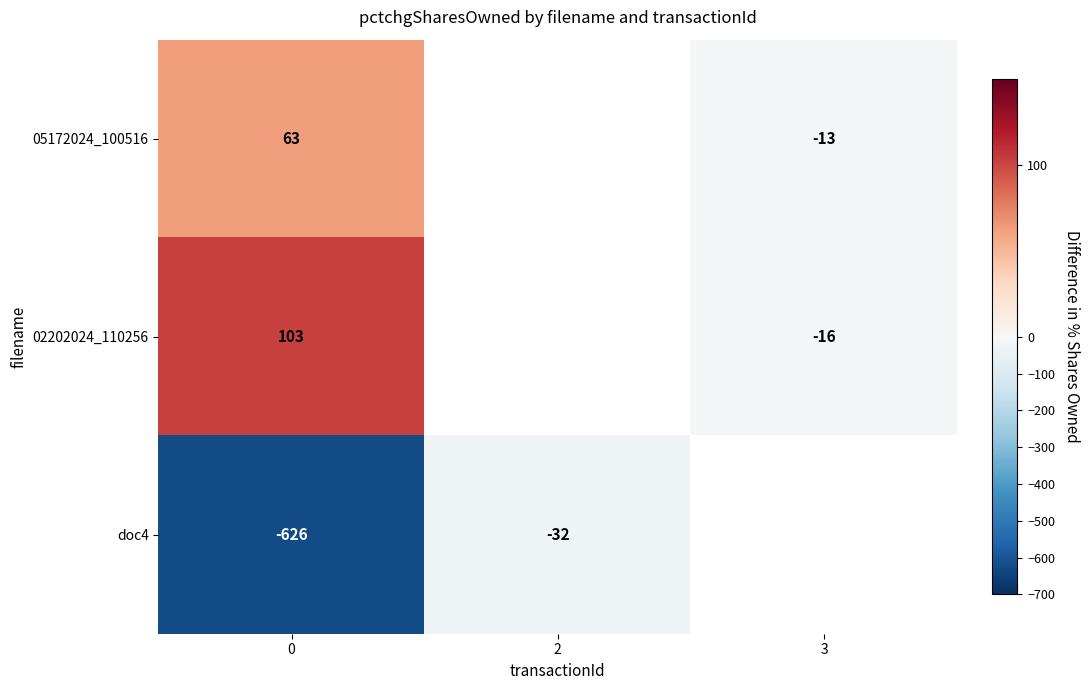

Is the value of 02202024_110256 at 0 greater than the value of 05172024_100516 at 3?

Yes